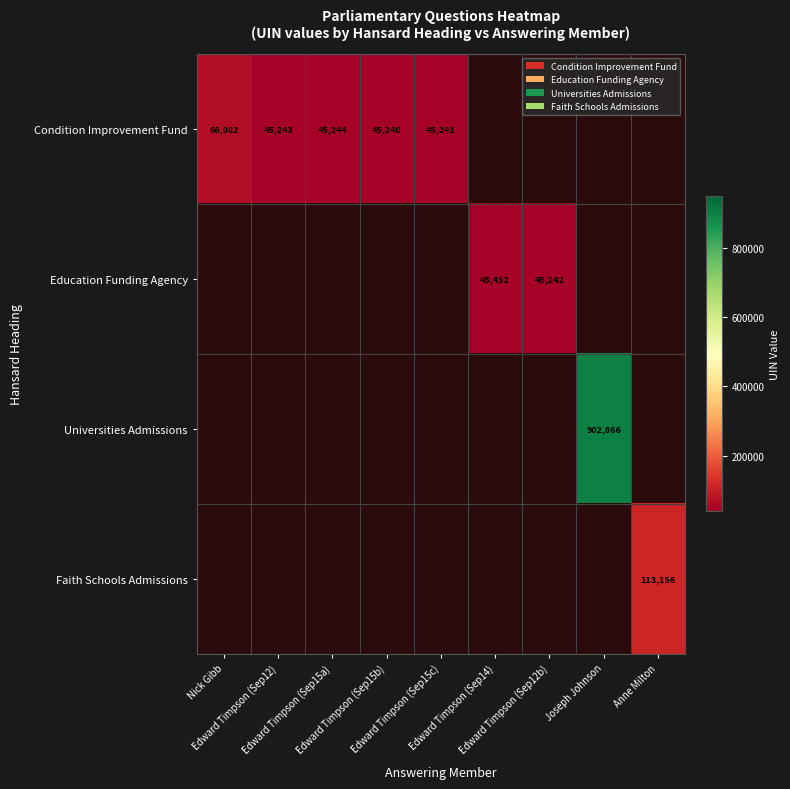

What is the minimum value shown in the chart?

45240.0